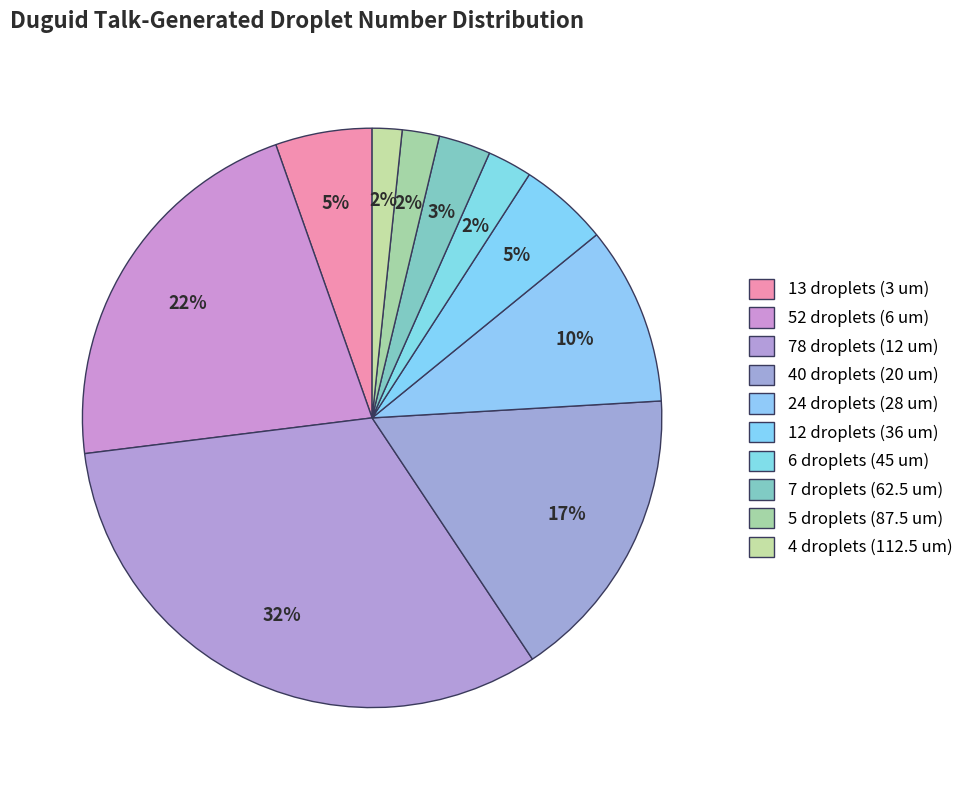

Which category has the biggest portion of the pie?

12 um